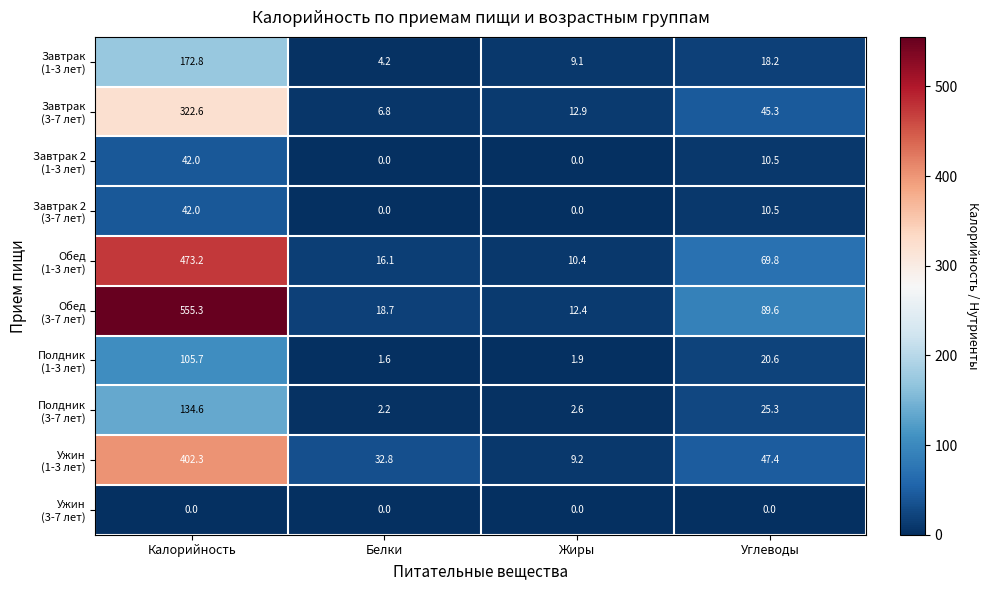

What is the difference between the highest and lowest values at Калорийность?

555.3